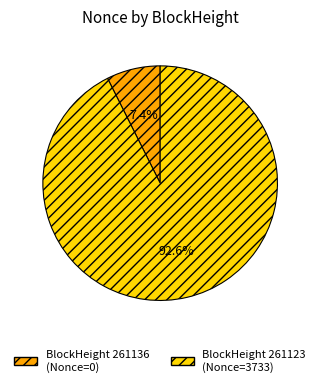

Is there any slice that represents more than half of the pie?

Yes